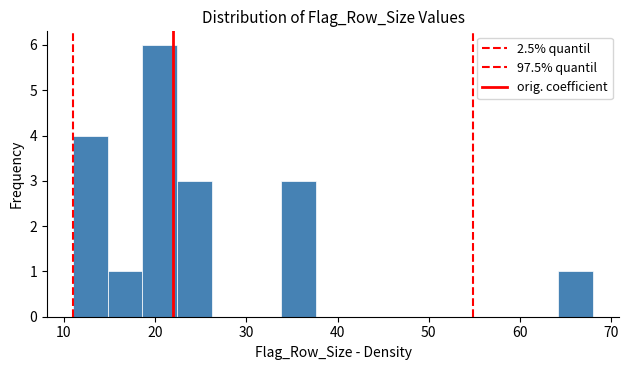

Read against the x-axis, roughly where is the centre of the tallest bar?

21